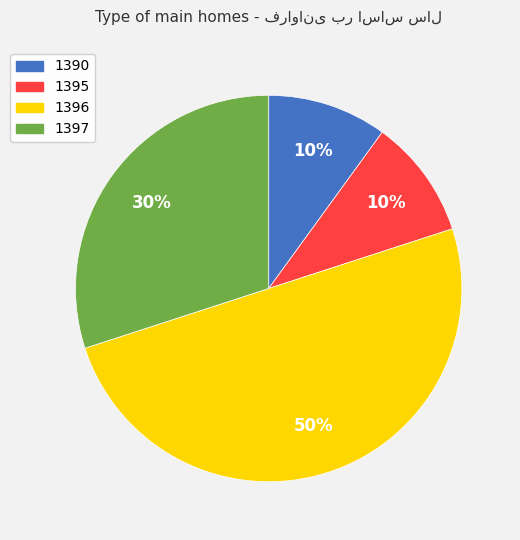

Is 1390 the majority of the pie?

No